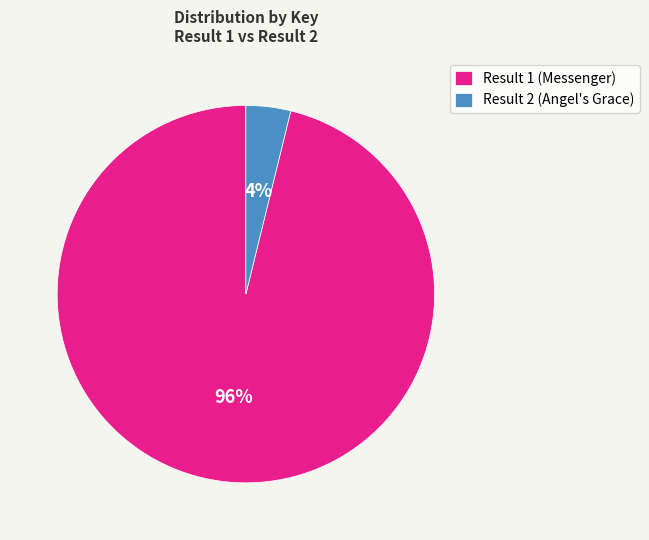

Between Result 1 (Messenger) and Result 2 (Angel's Grace), which is larger?

Result 1 (Messenger)